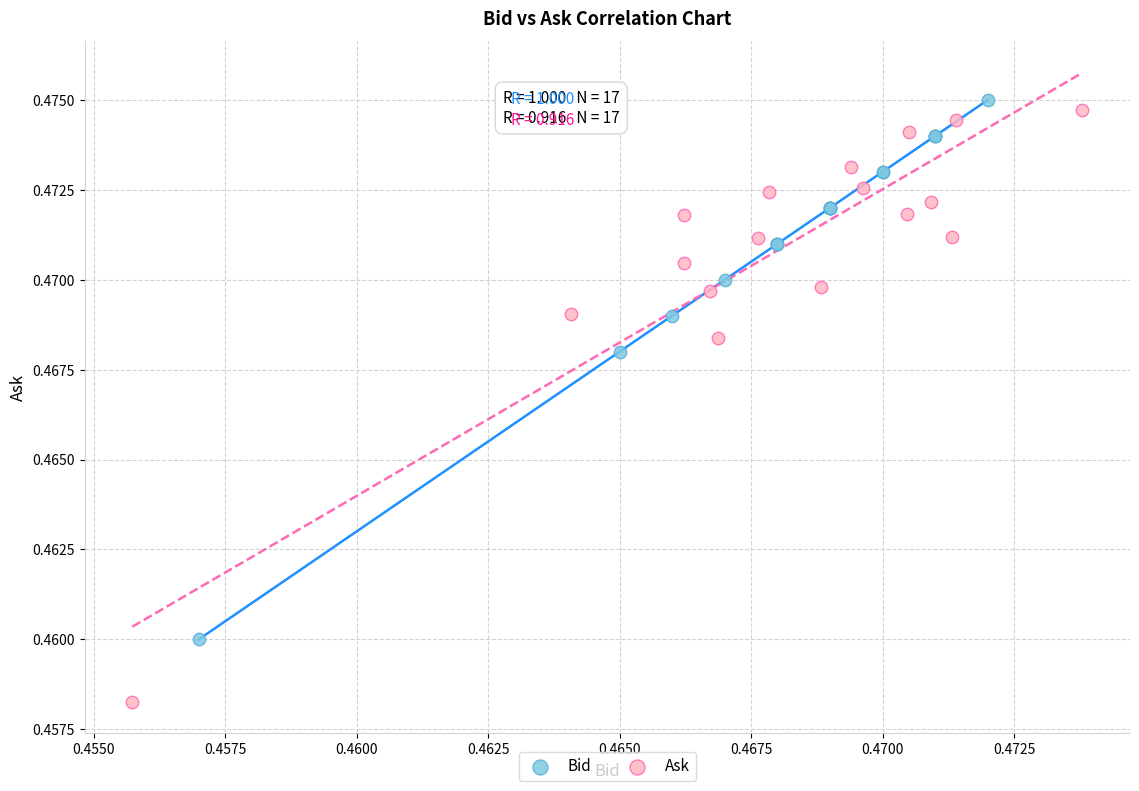

Which series has the widest spread of Y values?

Ask